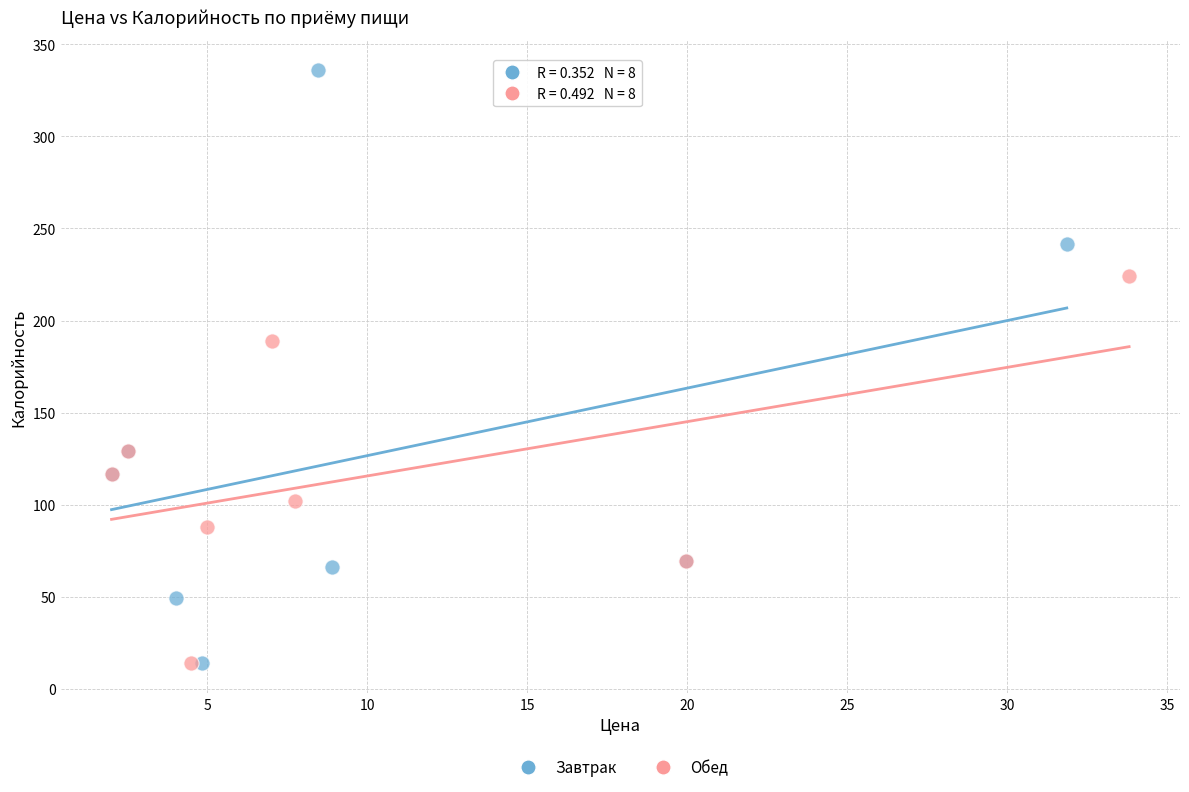

Which series has the largest Y range (max minus min)?

Завтрак